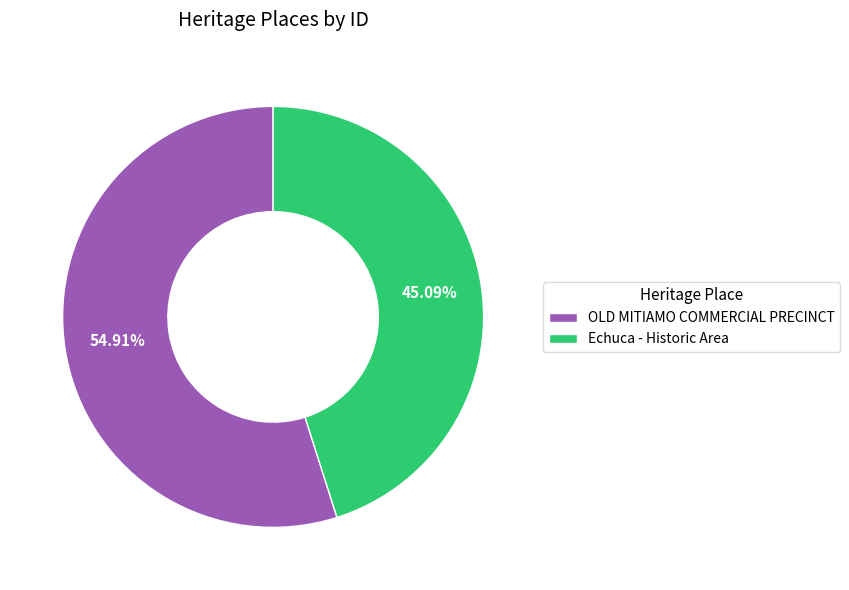

Which slice is the largest?

OLD MITIAMO COMMERCIAL PRECINCT